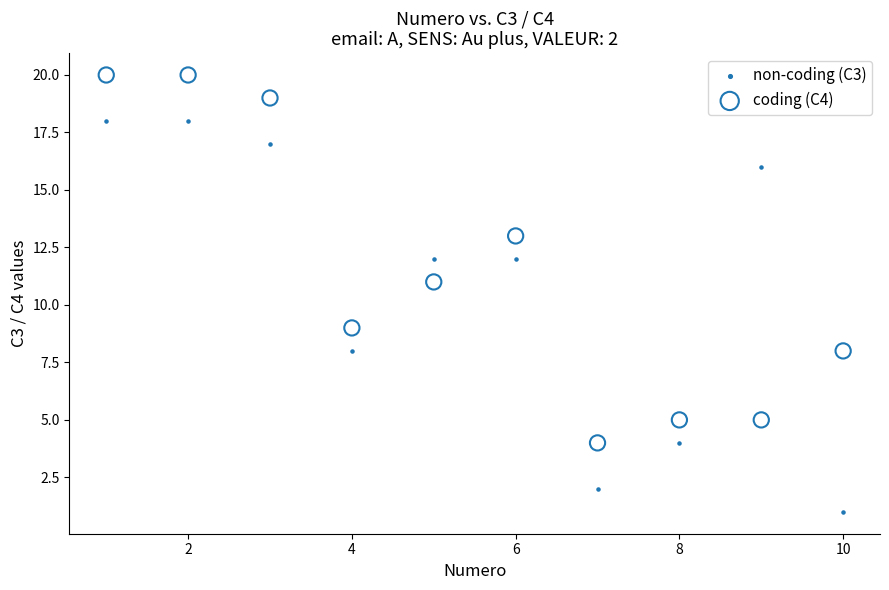

What are all the series names shown in the legend?

non-coding (C3), coding (C4)